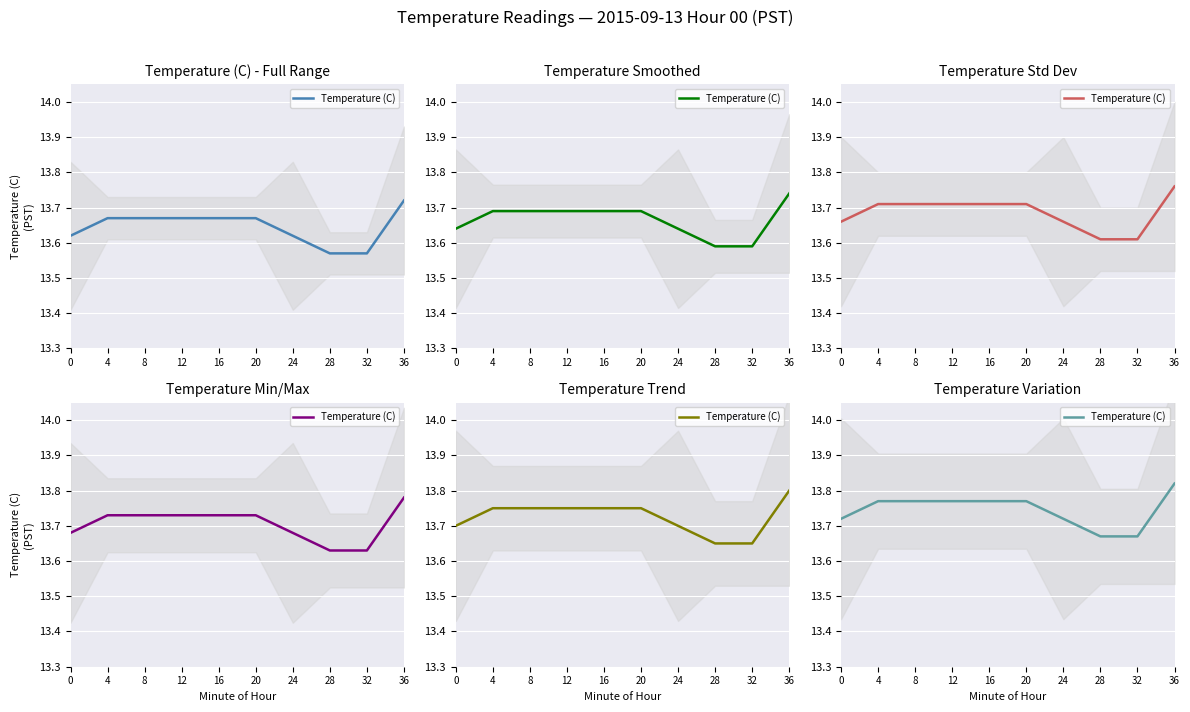

What is the greatest value displayed?

13.8